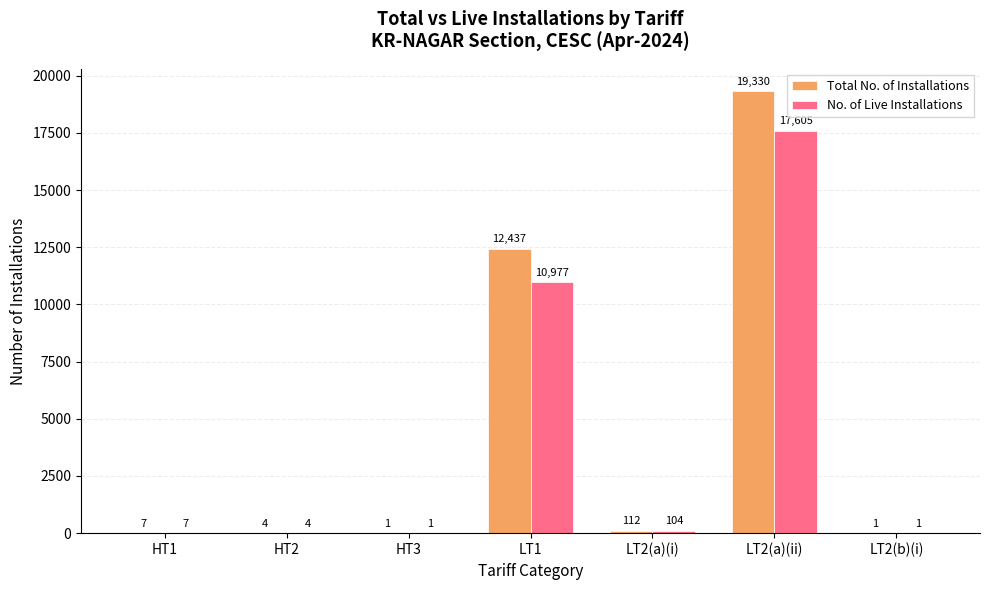

Reading left to right, what are all the values shown in this chart?

Total No. of Installations: 7	4	1	12437	112	19330	1
No. of Live Installations: 7	4	1	10977	104	17605	1